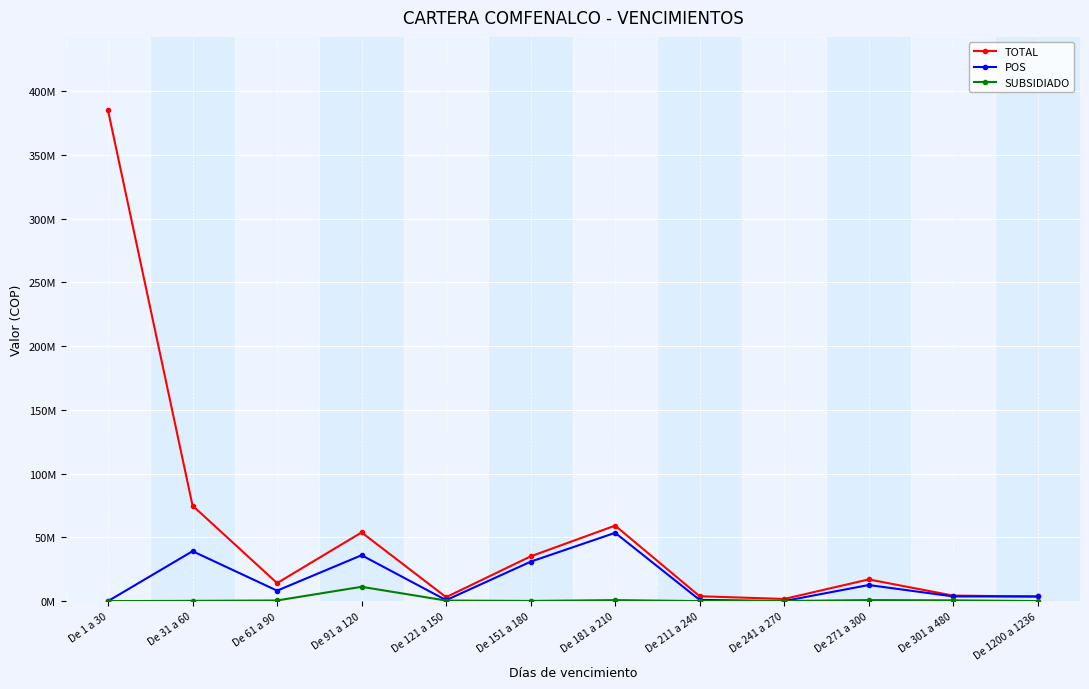

What is the difference between the maximum and minimum values in the TOTAL series?

383289209